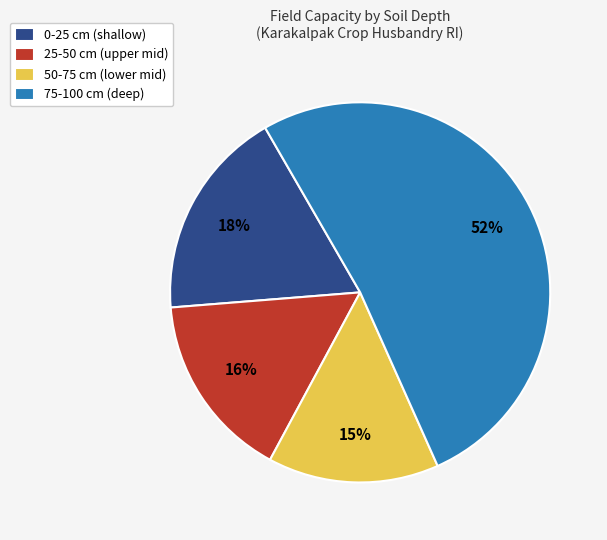

Do 25-50 cm (upper mid) and 50-75 cm (lower mid) together represent more than half of the pie?

No